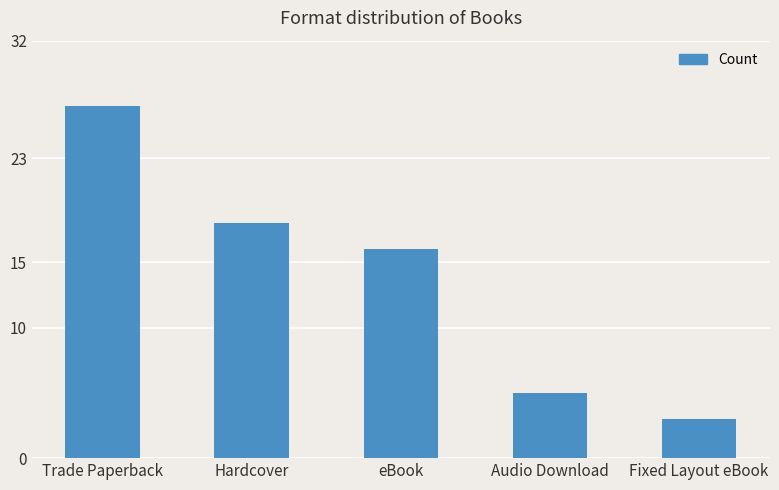

List the labels in order of value, smallest first.

Fixed Layout eBook, Audio Download, eBook, Hardcover, Trade Paperback